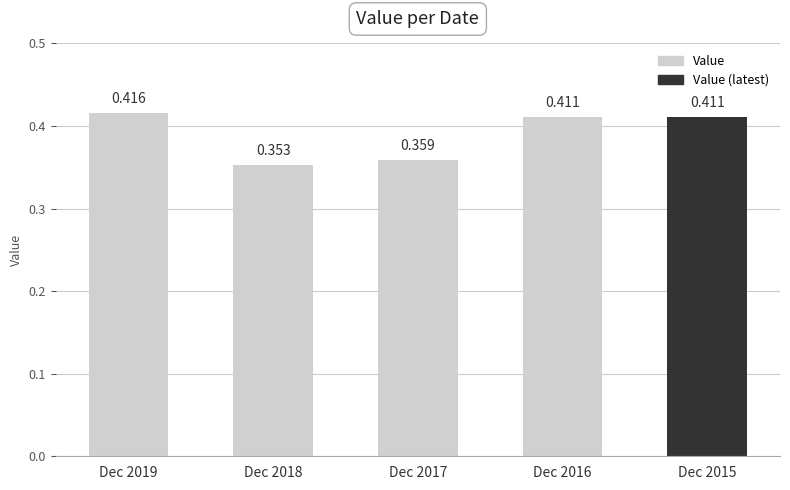

What is the sum of the values at Dec 2017 and Dec 2015?

0.8